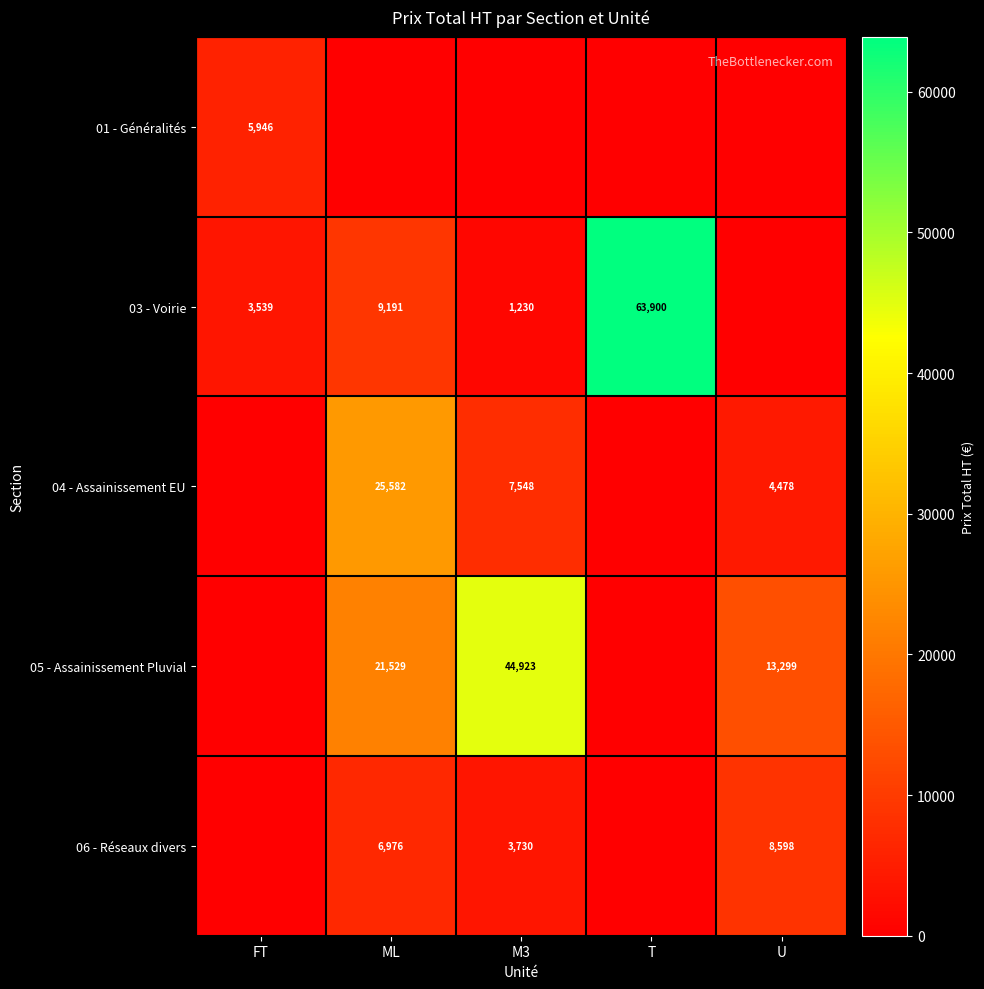

What is the greatest value displayed?

63900.0